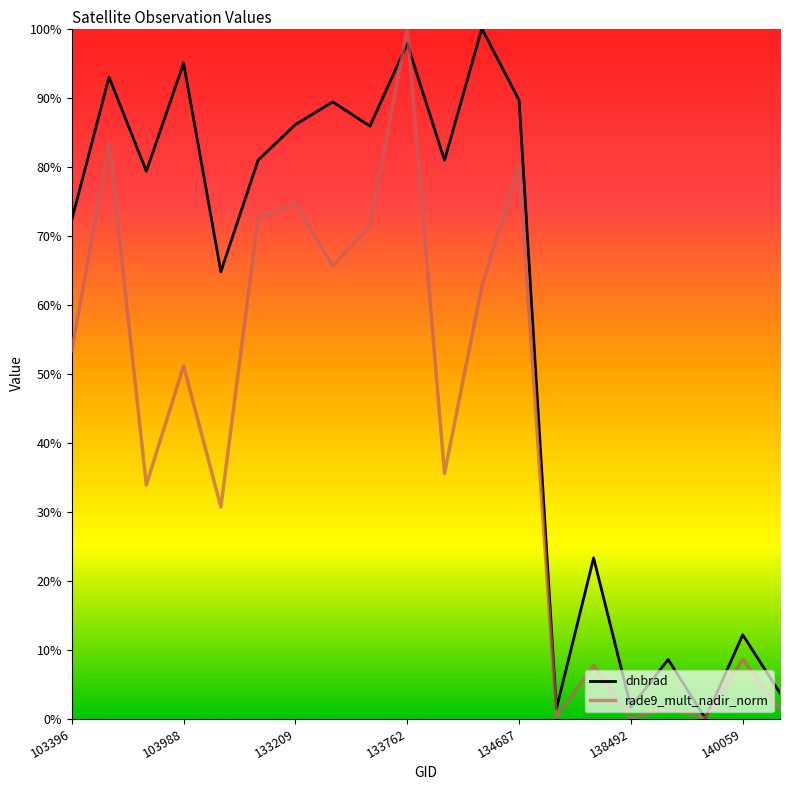

Is this an area chart (filled region under the line)?

No